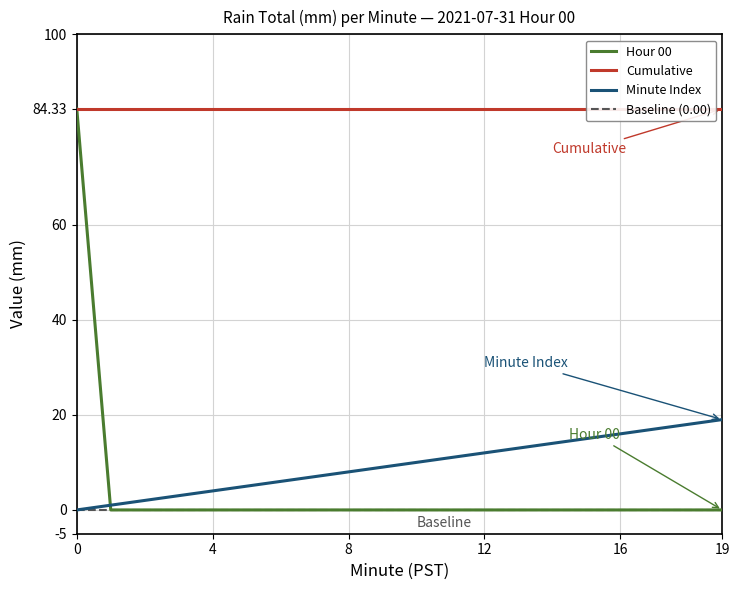

What is the label of the 16th point from the left?

15